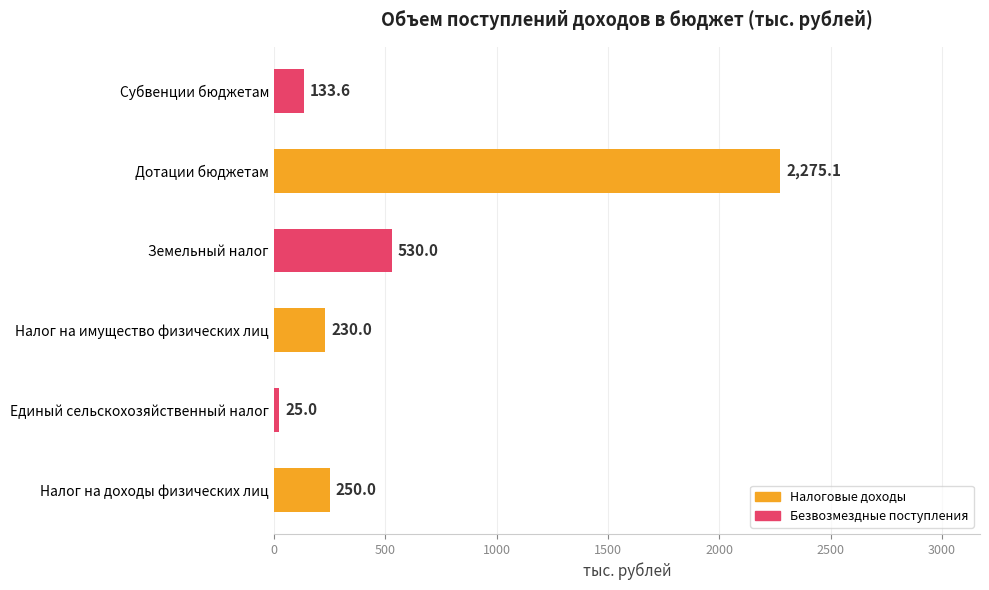

Rank the categories by value from highest to lowest.

Дотации бюджетам, Земельный налог, Налог на доходы физических лиц, Налог на имущество физических лиц, Субвенции бюджетам, Единый сельскохозяйственный налог